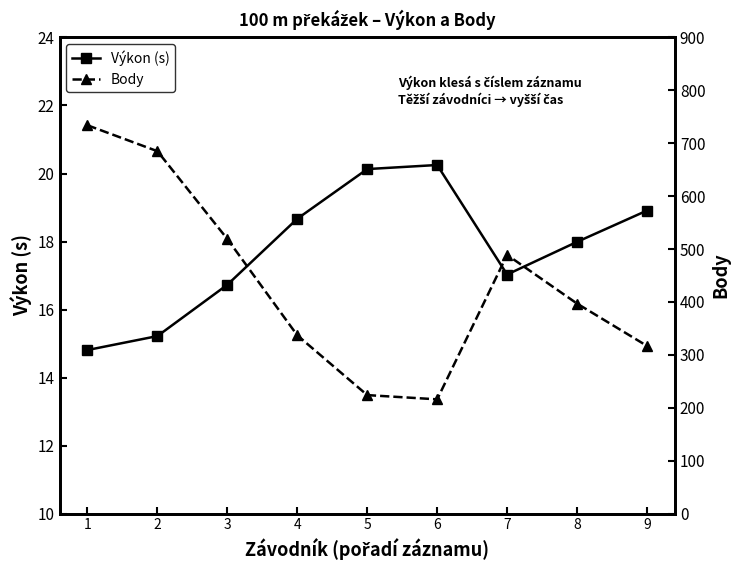

The Výkon (s) series shows 21.1 at 2. True or false?

False